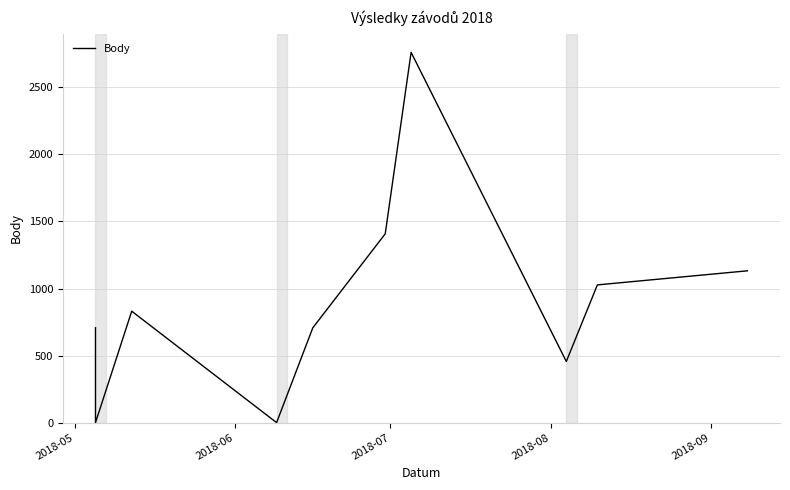

How many lines are shown in the chart?

1